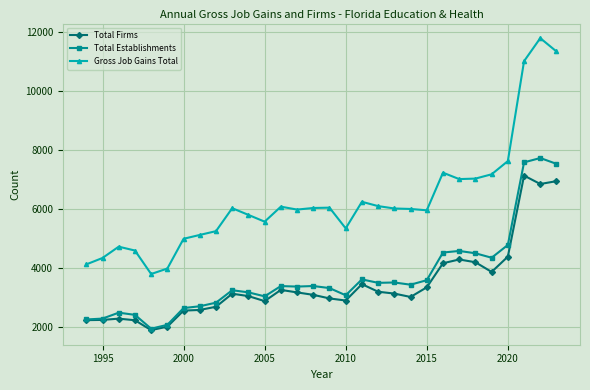

What is the value of the Gross Job Gains Total point at the 22nd from the left?

5949